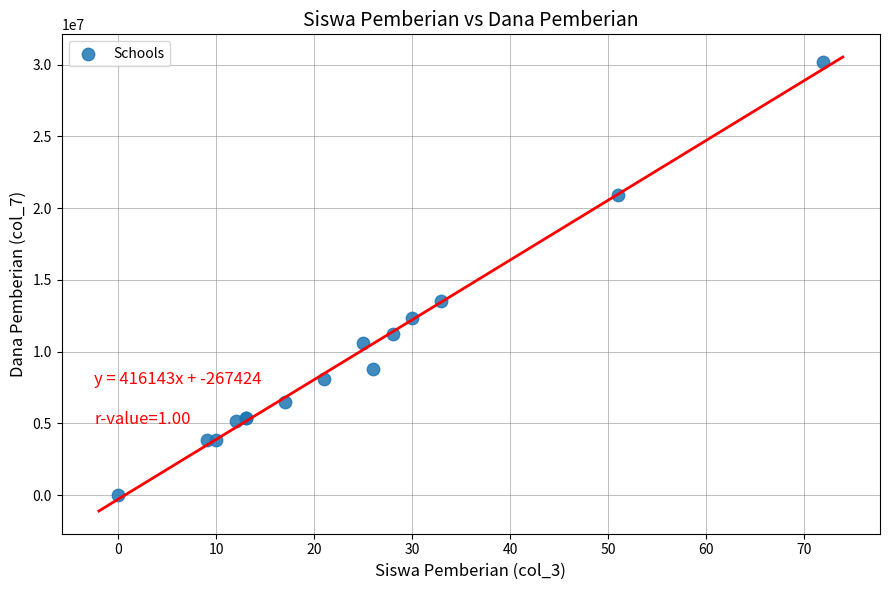

What Y value in the scatter plot is closest to 15075000?

13500000